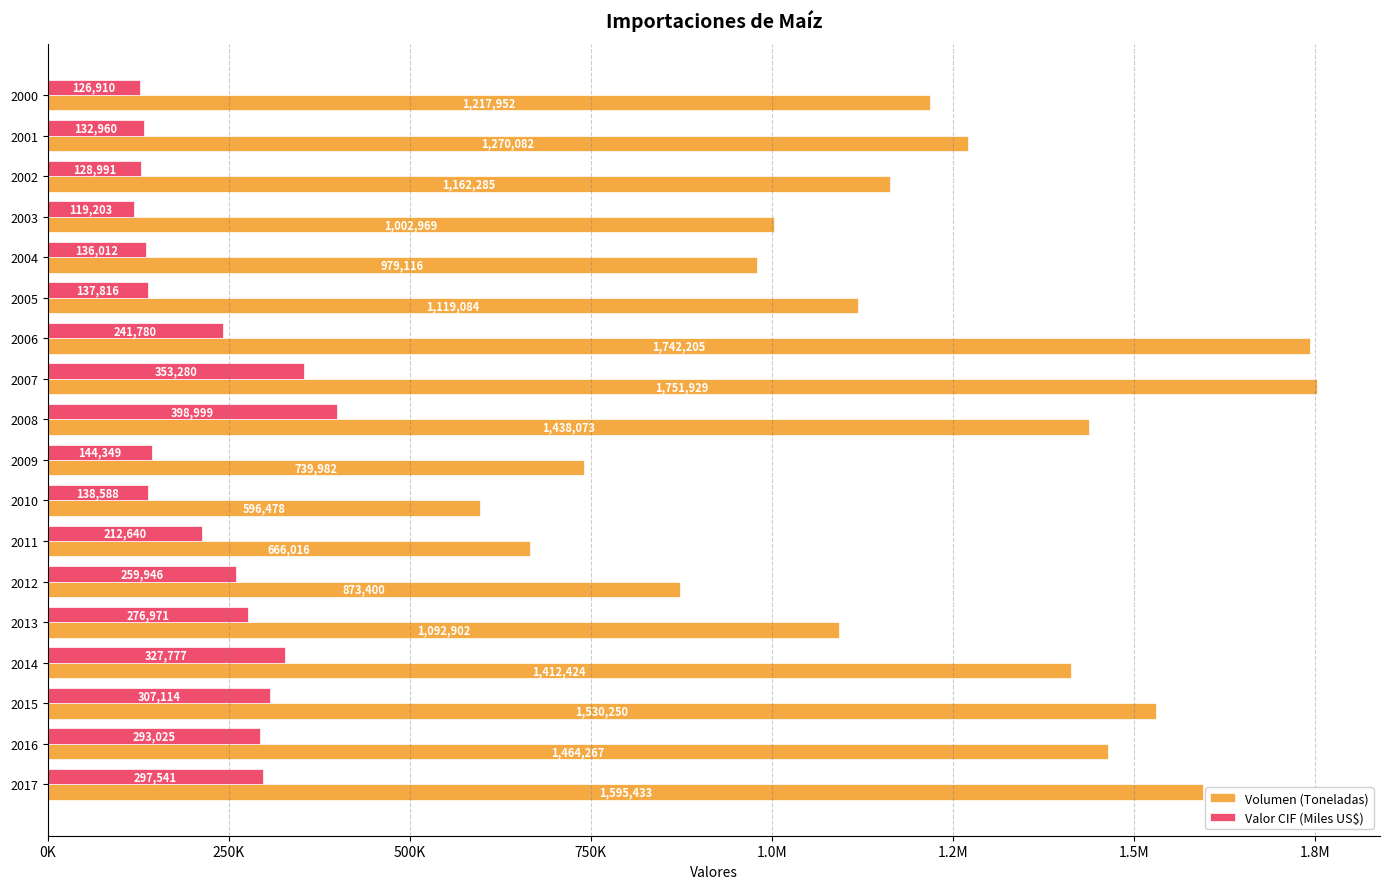

Which series has the largest total across all categories?

Volumen (Toneladas)